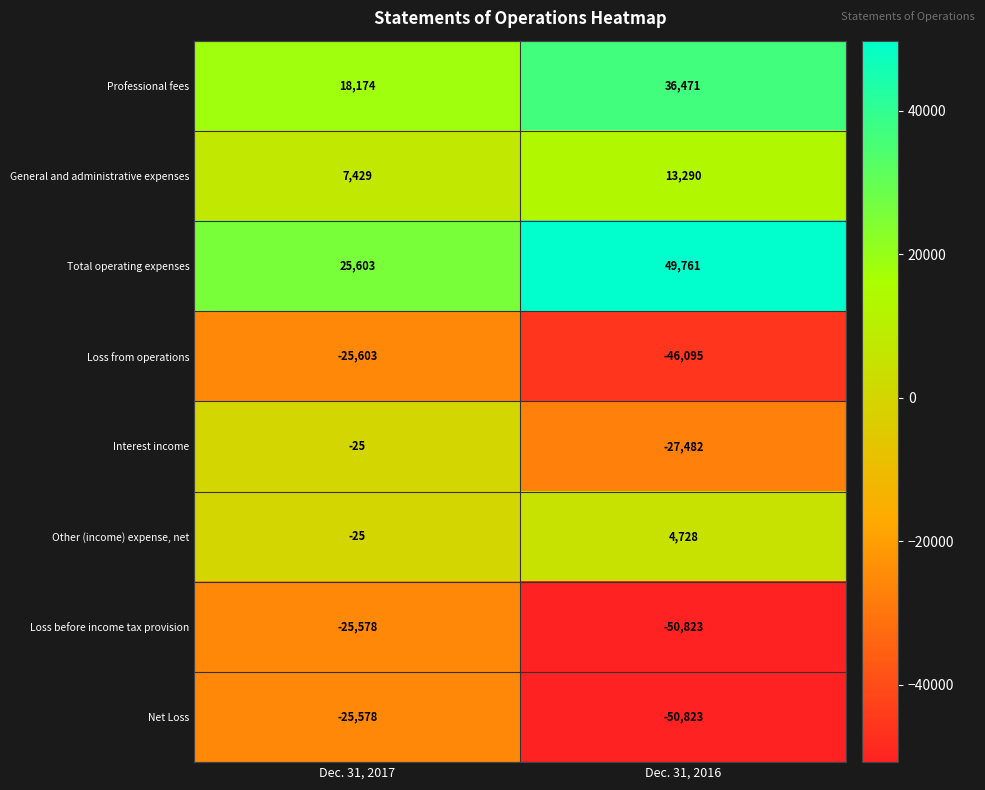

Is it true that Loss before income tax provision equals -25578 at Dec. 31, 2017?

True